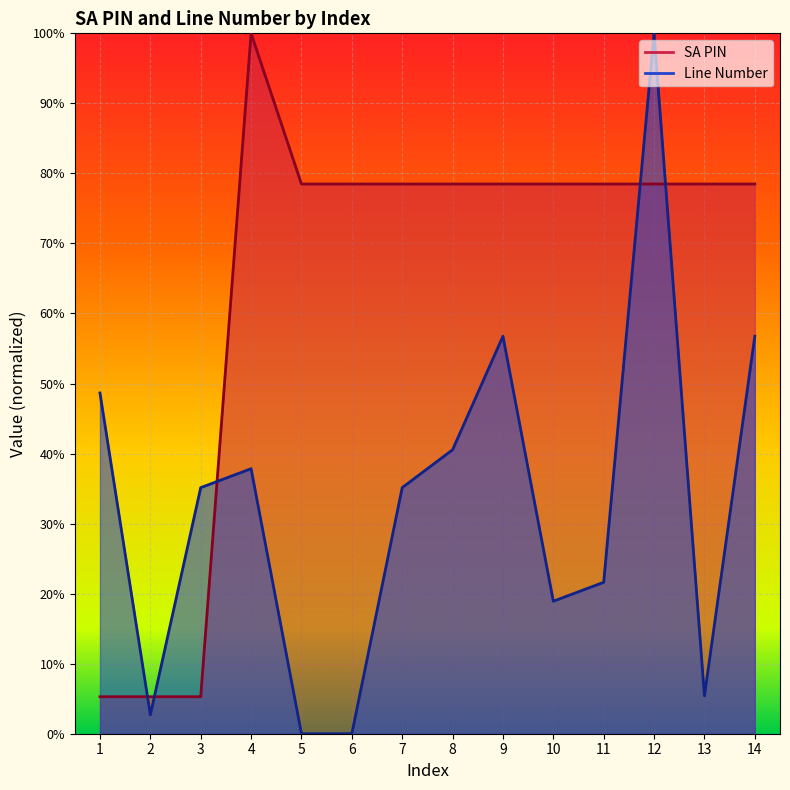

What are all the series names shown in the legend?

SA PIN, Line Number